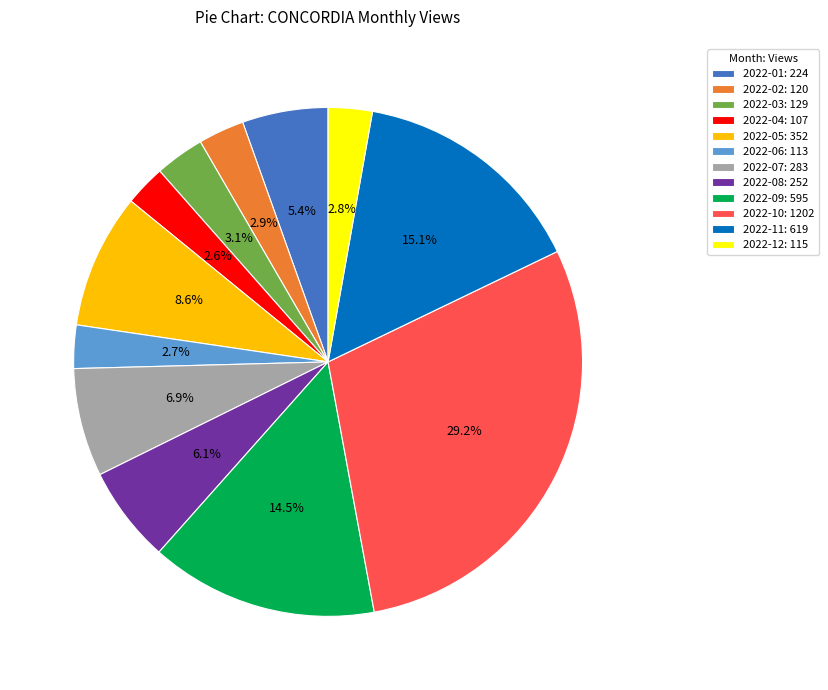

What is the total percentage of 2022-12 and 2022-03?

5.9%